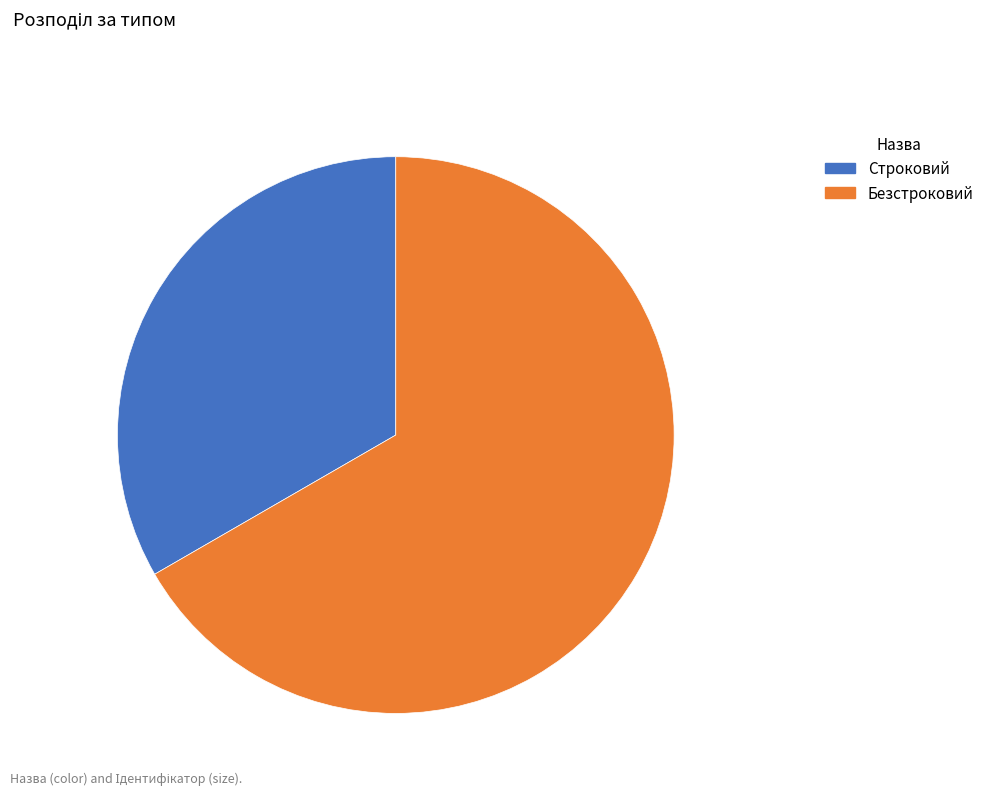

Which has a higher value, Строковий or Безстроковий?

Безстроковий